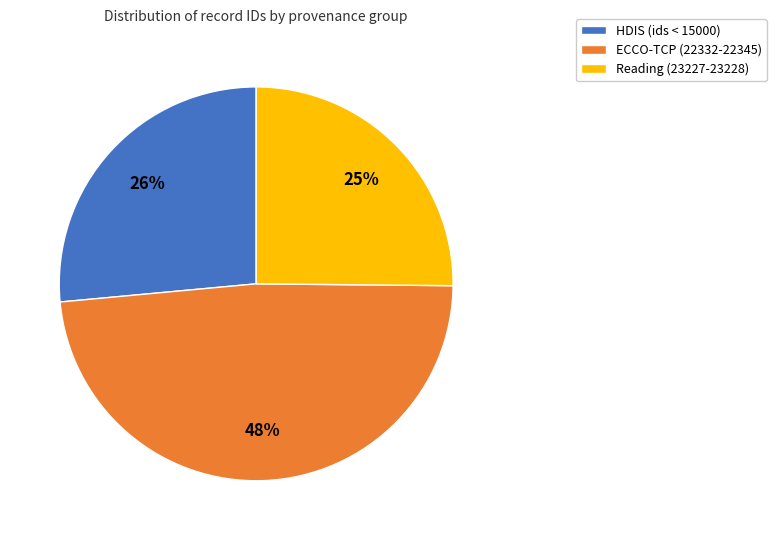

The ECCO-TCP (22332-22345) slice represents 48% of the pie. True or false?

True